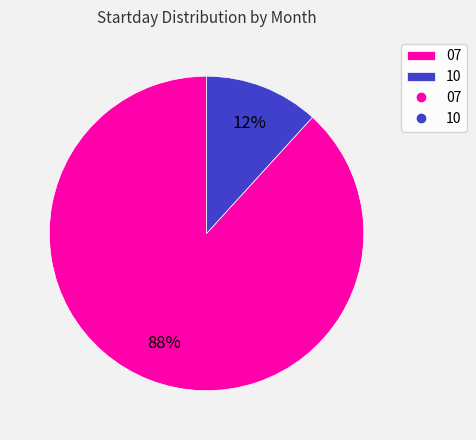

How many segments does this pie chart have?

2